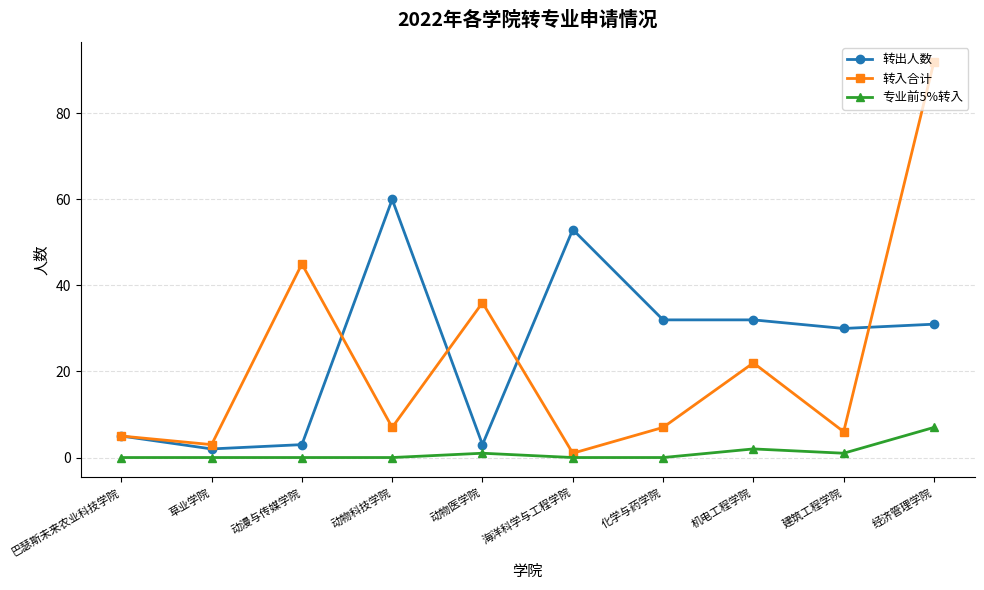

Reading left to right, what are all the values shown in this chart?

转出人数: 巴瑟斯未来农业科技学院=5	草业学院=2	动漫与传媒学院=3	动物科技学院=60	动物医学院=3	海洋科学与工程学院=53	化学与药学院=32	机电工程学院=32	建筑工程学院=30	经济管理学院=31
转入合计: 巴瑟斯未来农业科技学院=5	草业学院=3	动漫与传媒学院=45	动物科技学院=7	动物医学院=36	海洋科学与工程学院=1	化学与药学院=7	机电工程学院=22	建筑工程学院=6	经济管理学院=92
专业前5%转入: 巴瑟斯未来农业科技学院=0	草业学院=0	动漫与传媒学院=0	动物科技学院=0	动物医学院=1	海洋科学与工程学院=0	化学与药学院=0	机电工程学院=2	建筑工程学院=1	经济管理学院=7